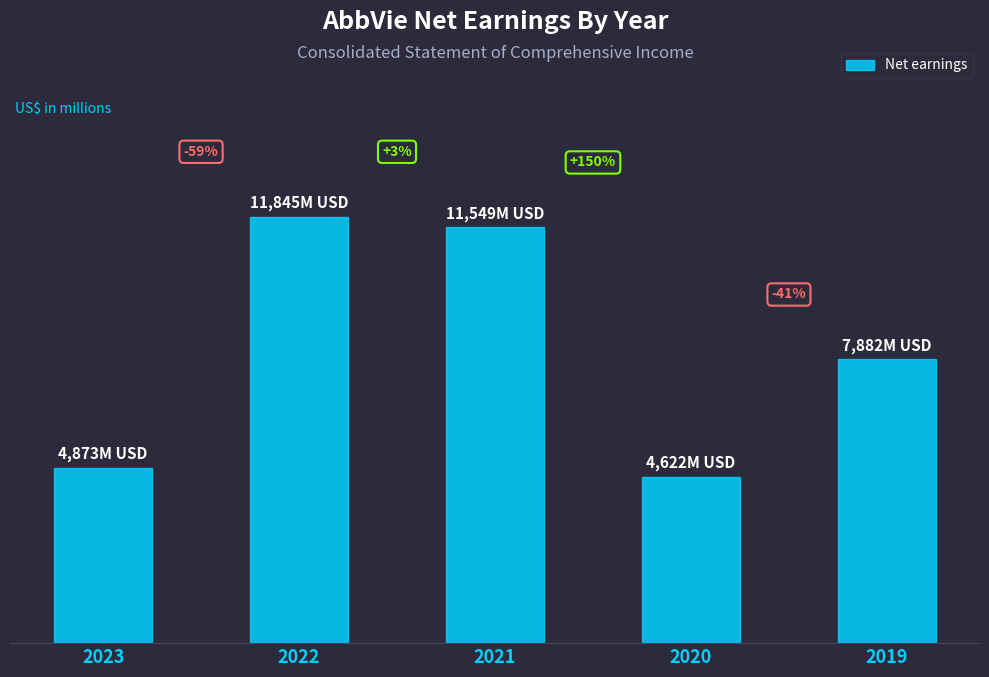

What is the value of the 3rd bar from the left?

11549